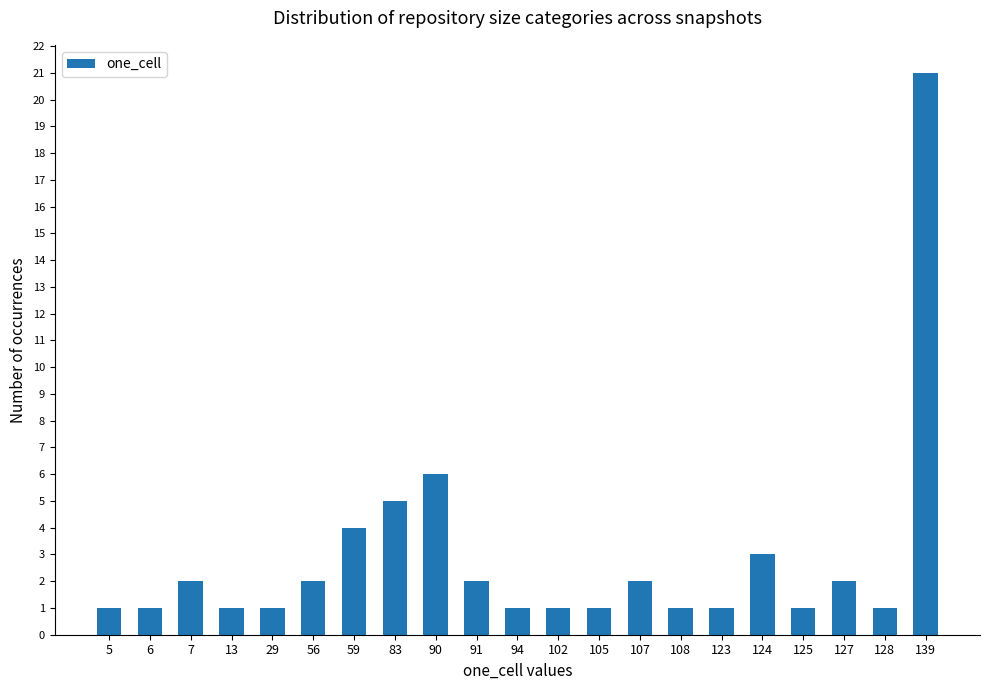

Count the number of data series in this chart.

1